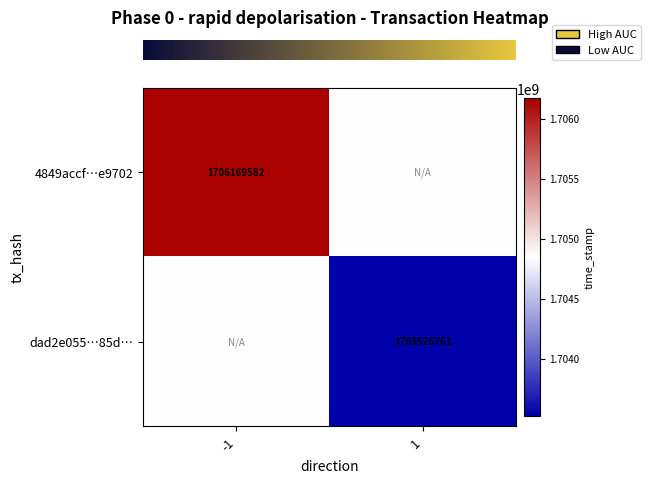

What is the smallest value displayed?

1703526761.0